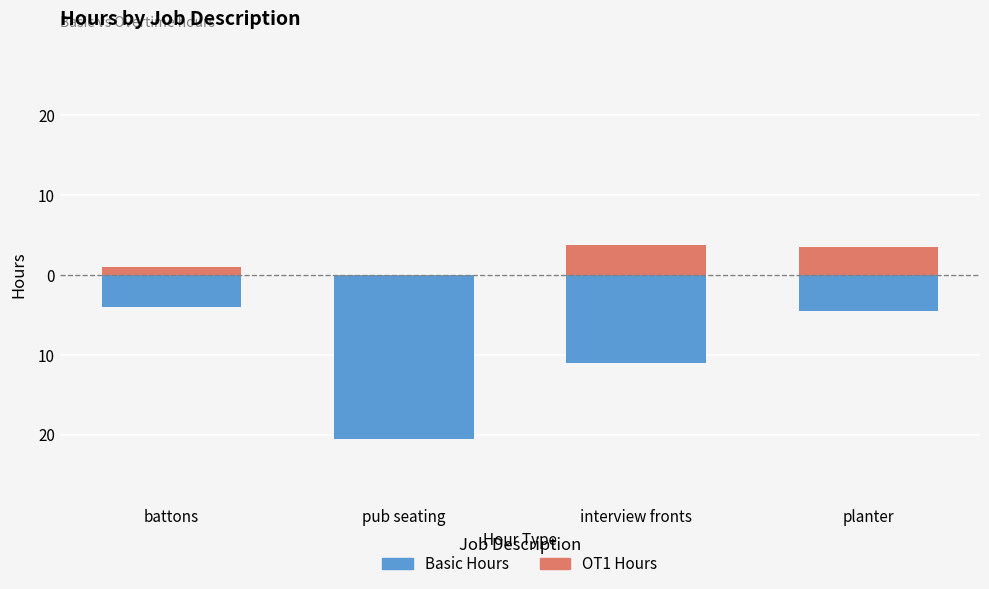

What is the total value across all series at pub seating?

-20.5